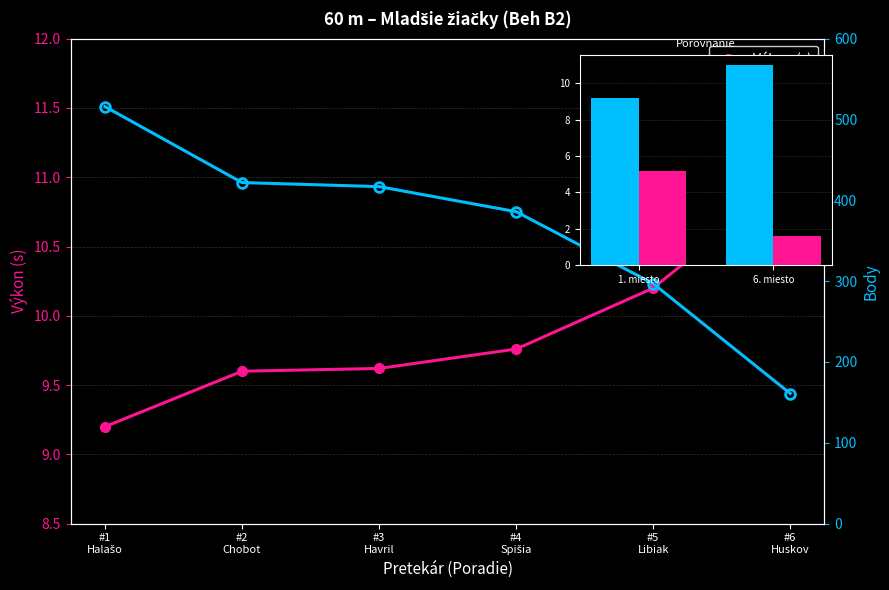

Which category has the highest value in the Body series?

#1 Halašo